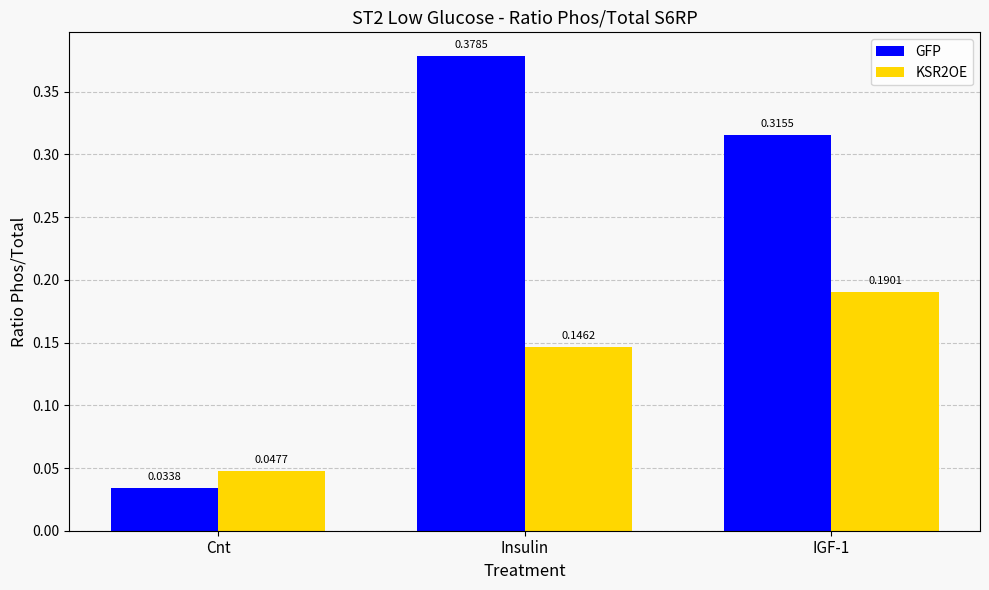

Rank the series at IGF-1 from highest to lowest value.

GFP, KSR2OE